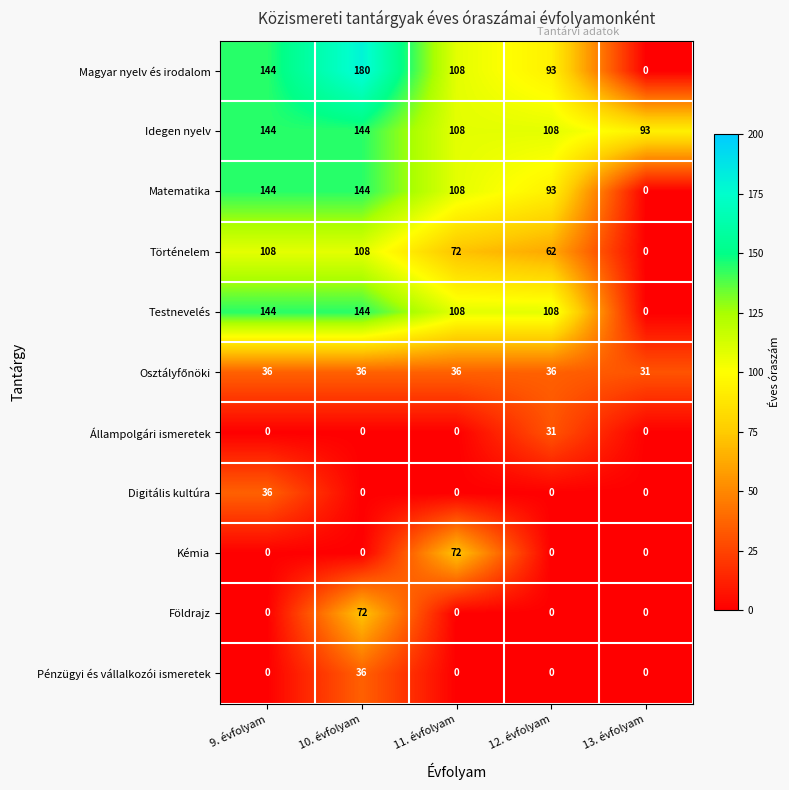

True or false: Matematika has a value of 46 at 11. évfolyam.

False